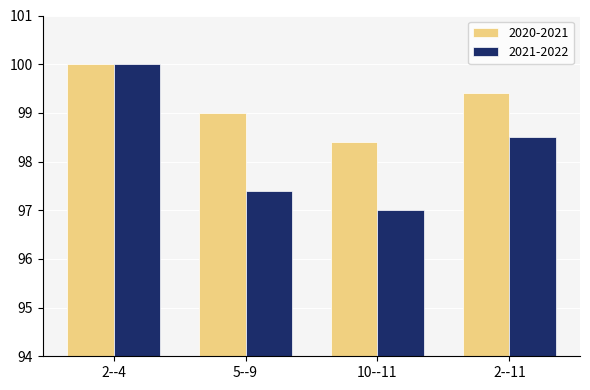

Where does the 2020-2021 series first go above 99?

2--4